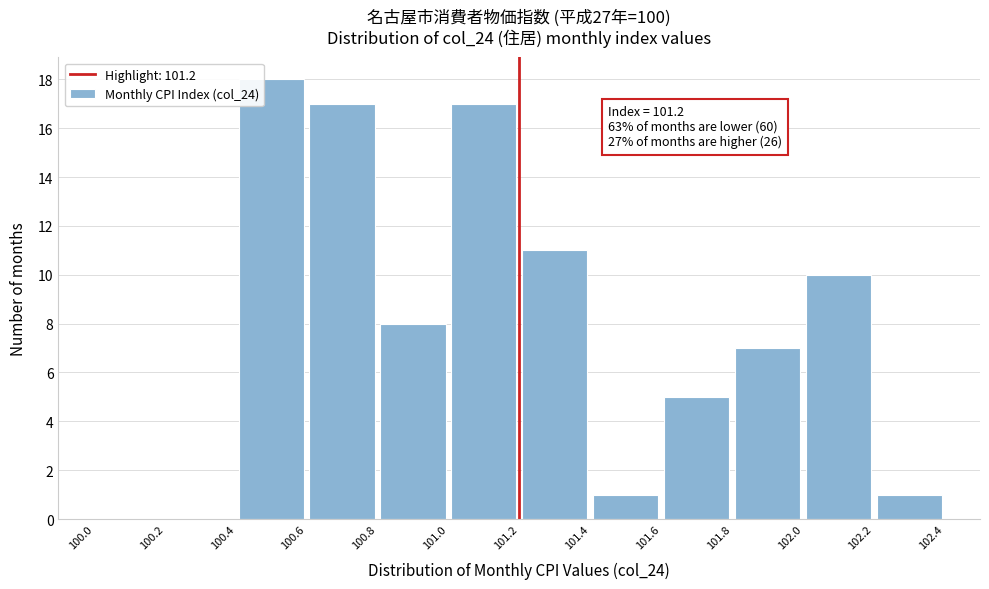

Over which range of the x-axis is the bar tallest?

100.4 to 100.6